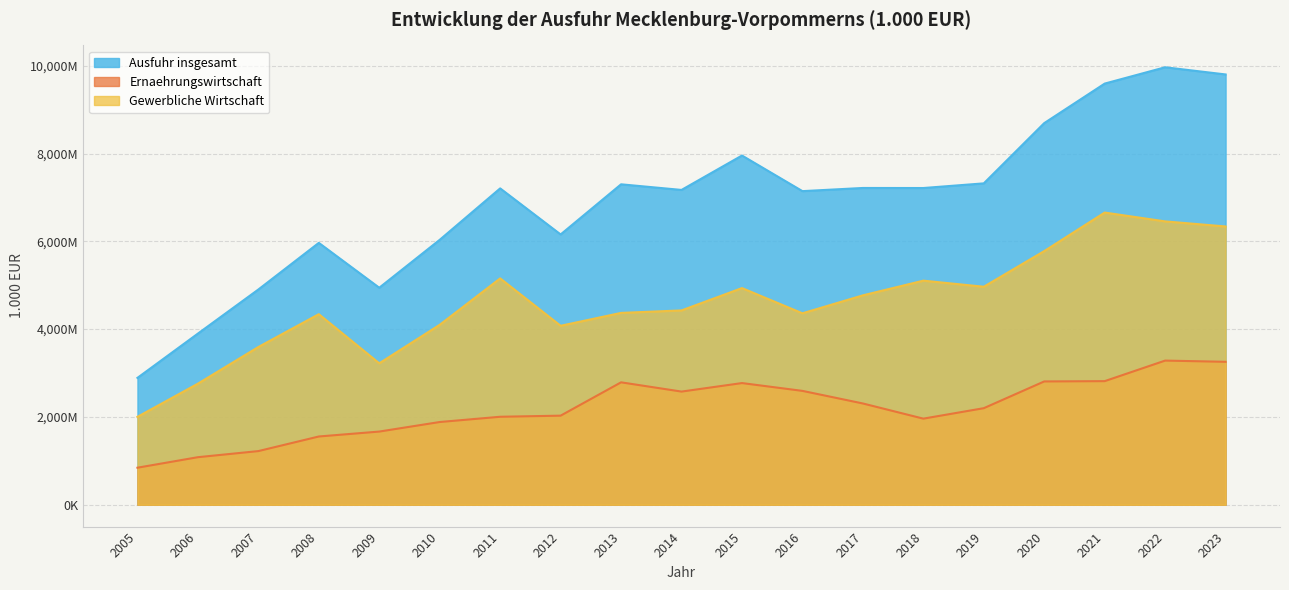

Rank the categories by Ausfuhr insgesamt value from lowest to highest.

2005, 2006, 2007, 2009, 2008, 2010, 2012, 2016, 2014, 2011, 2018, 2017, 2013, 2019, 2015, 2020, 2021, 2023, 2022